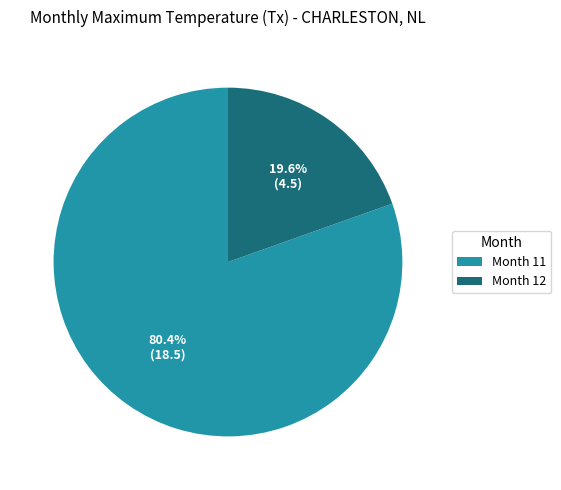

Is there a majority slice in this chart?

Yes